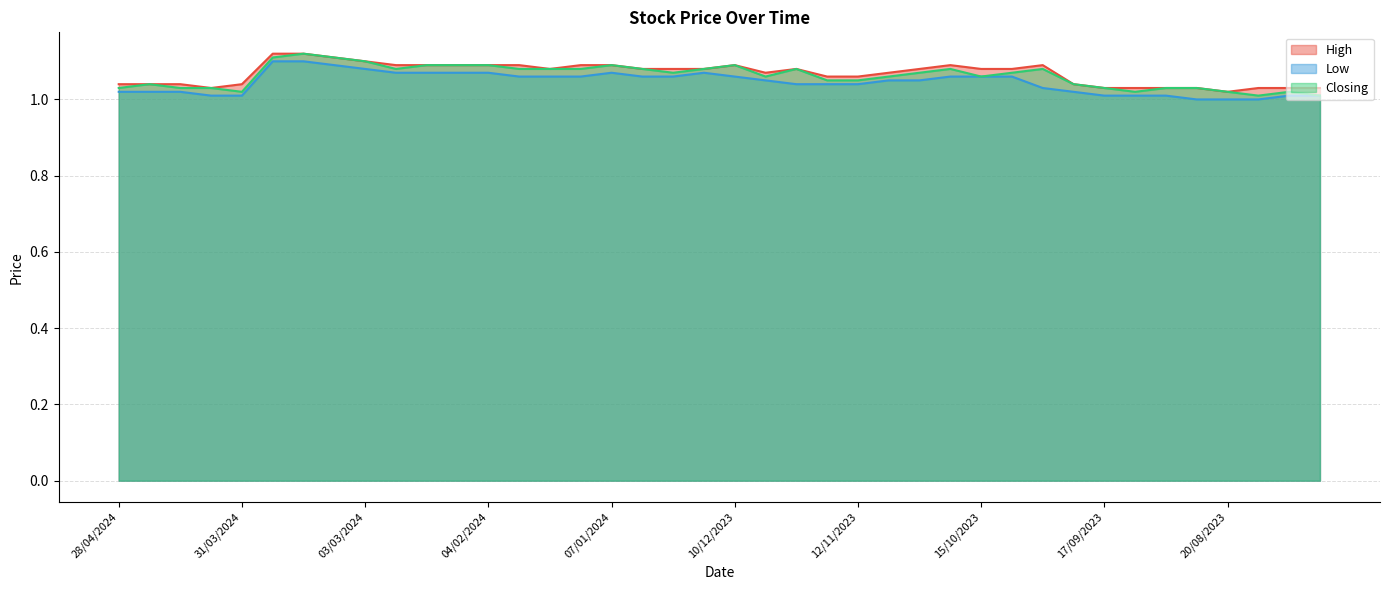

Which series has the largest range (max minus min)?

Closing